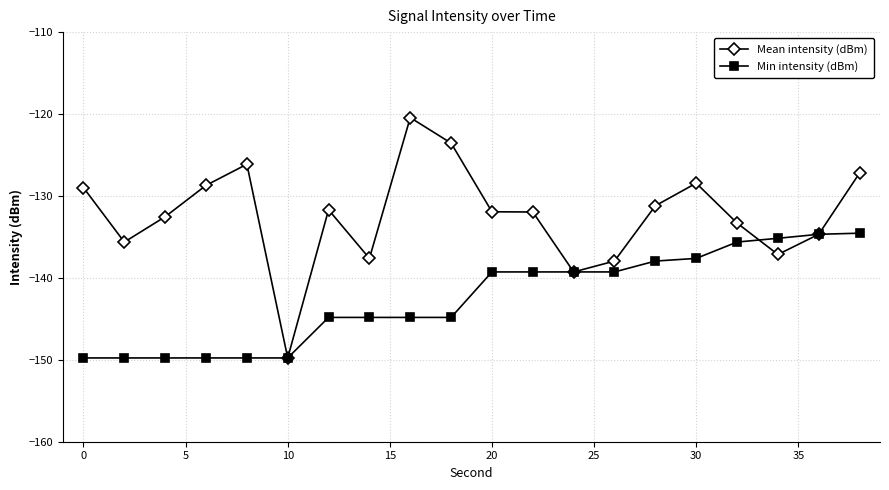

How many data points does each series have?

20